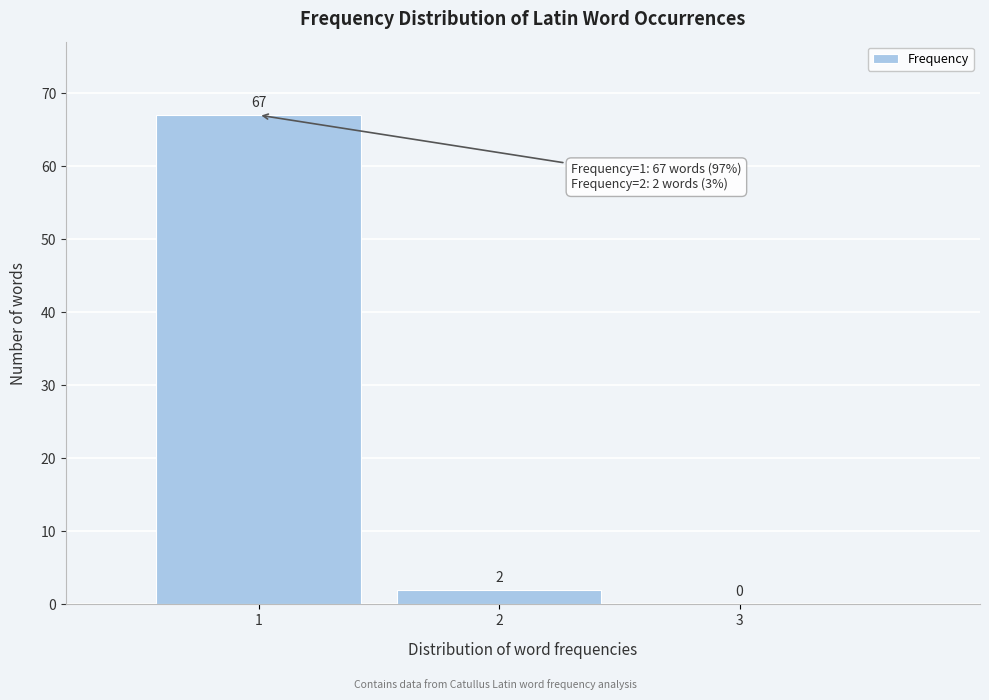

Reading left to right, transcribe this chart: for each bar, give the range it covers on the x-axis and its height.

0.5 to 1.5: 67
1.5 to 2.5: 2
2.5 to 3.5: 0